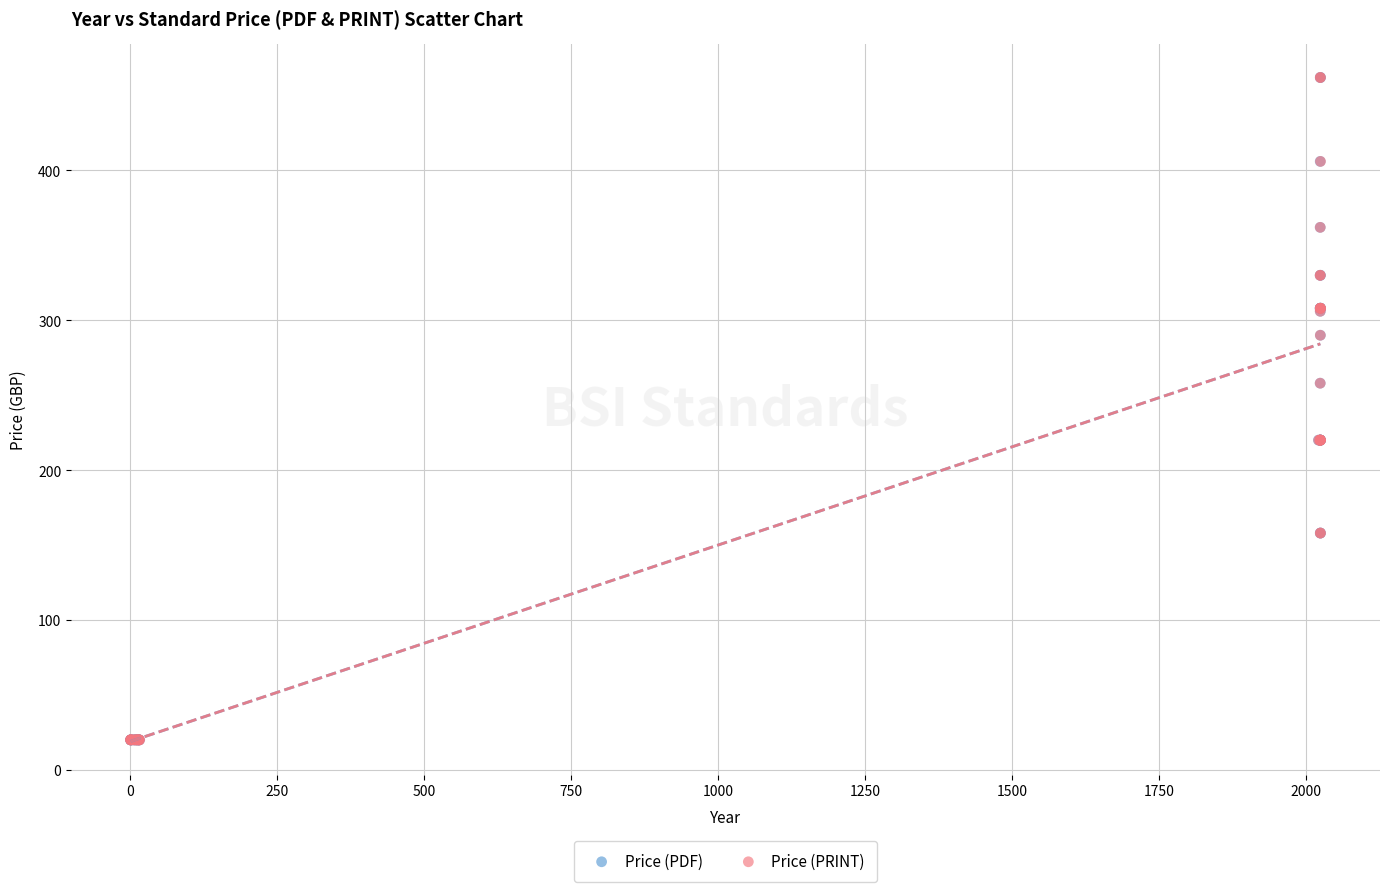

What are all the series names shown in the legend?

Price (PDF), Price (PRINT)